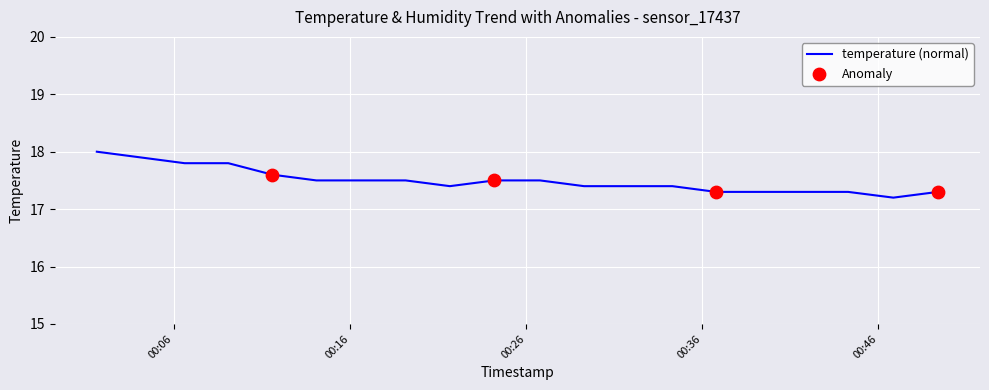

What is the smallest value displayed?

17.2